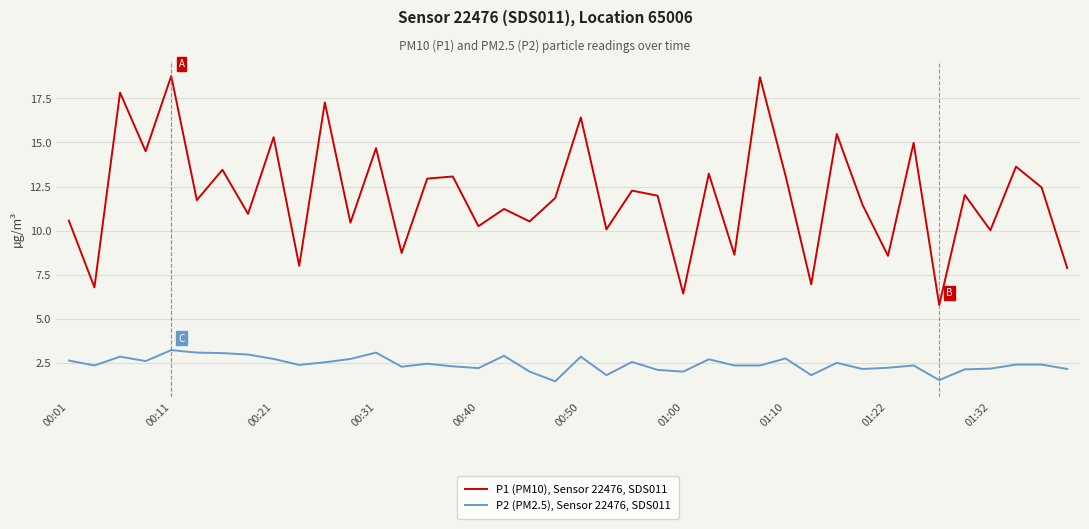

What is the difference between the maximum and minimum values in the P1 (PM10), Sensor 22476, SDS011 series?

13.0